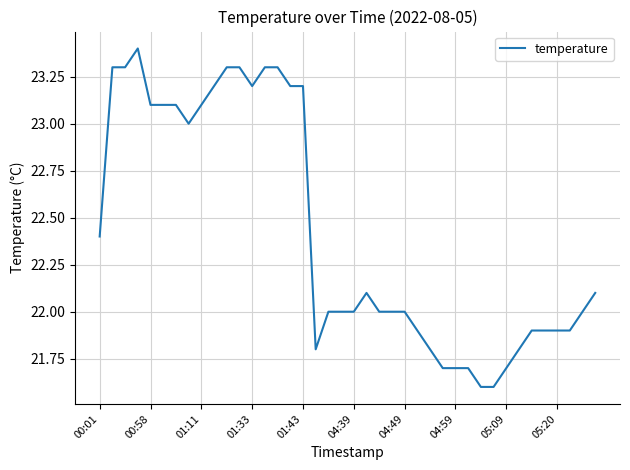

What is the minimum value shown in the chart?

21.6